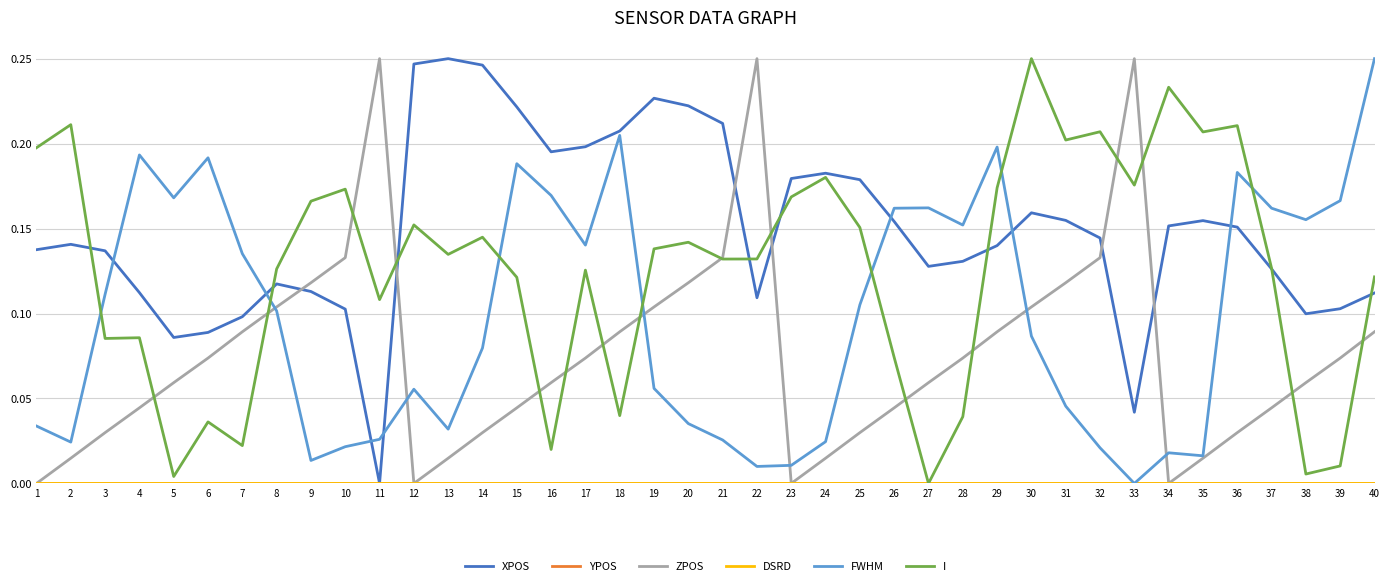

At how many categories does at least one series exceed 0?

40